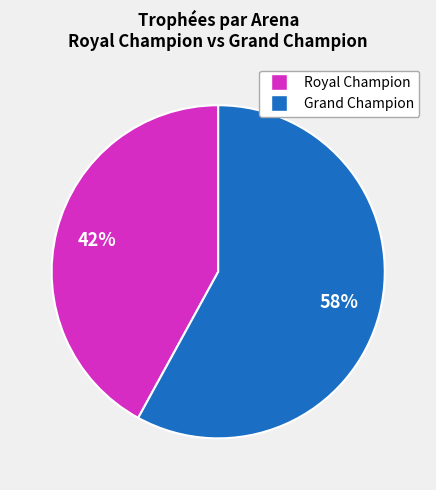

Is there a majority slice in this chart?

Yes